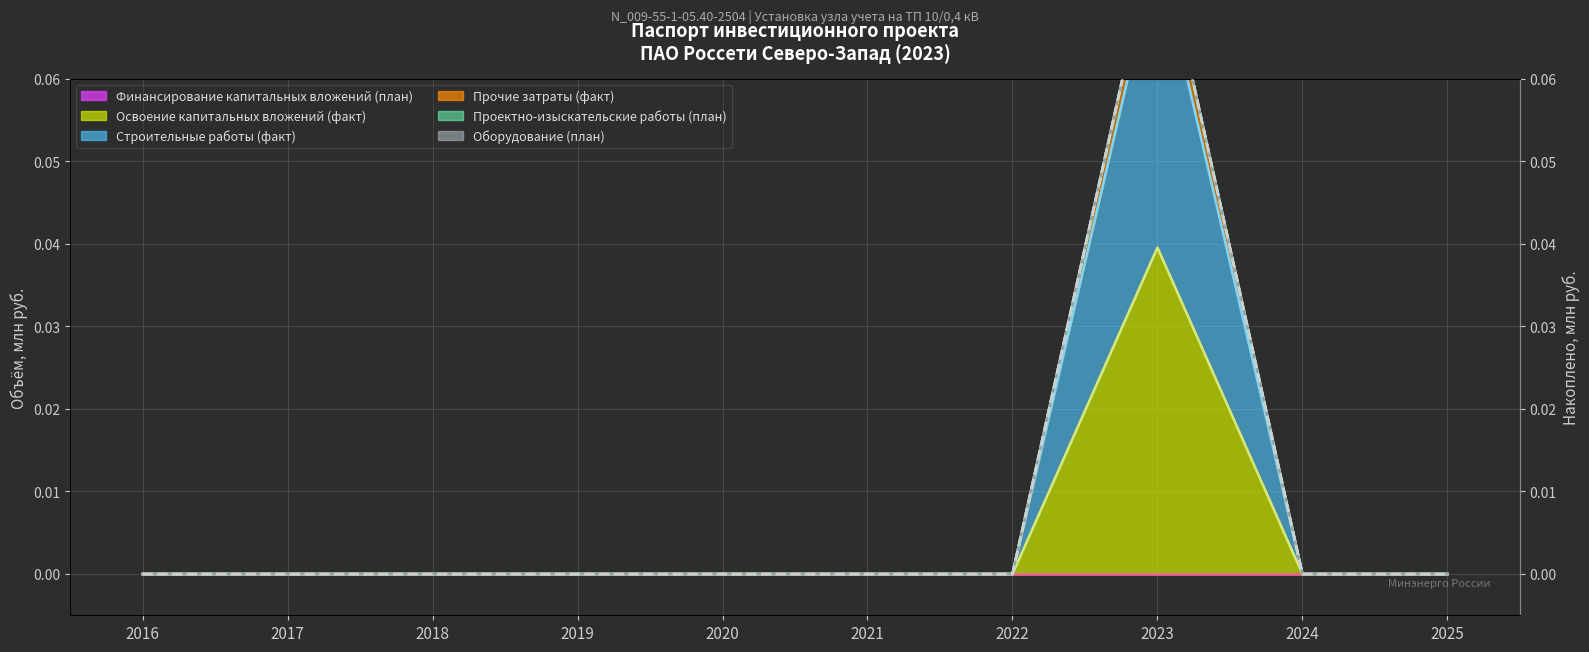

The value at 2021 is 0.0. True or false?

True